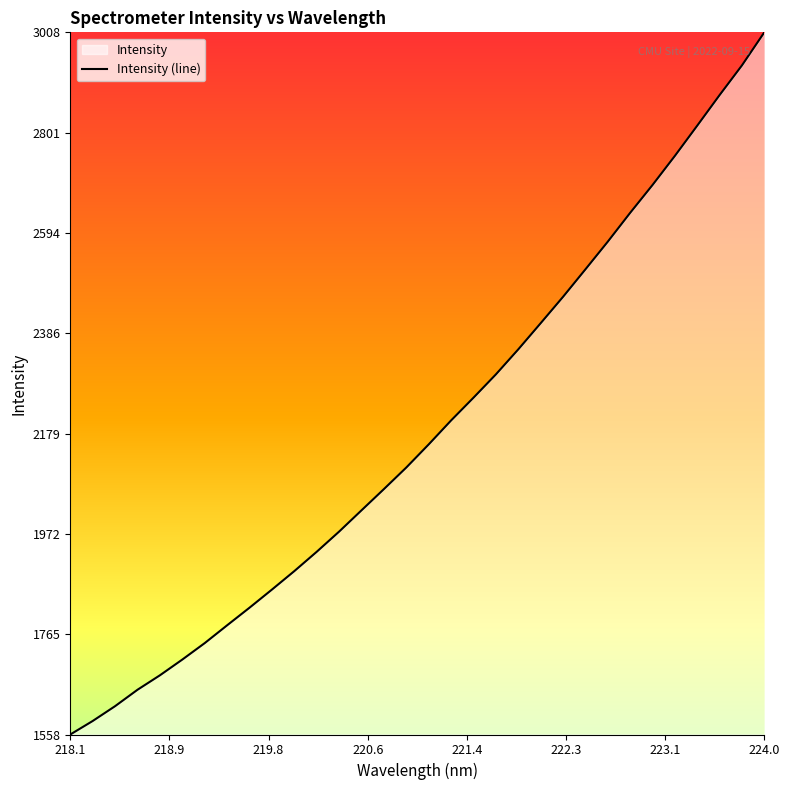

What is the label of the 9th point from the right?

222.4538